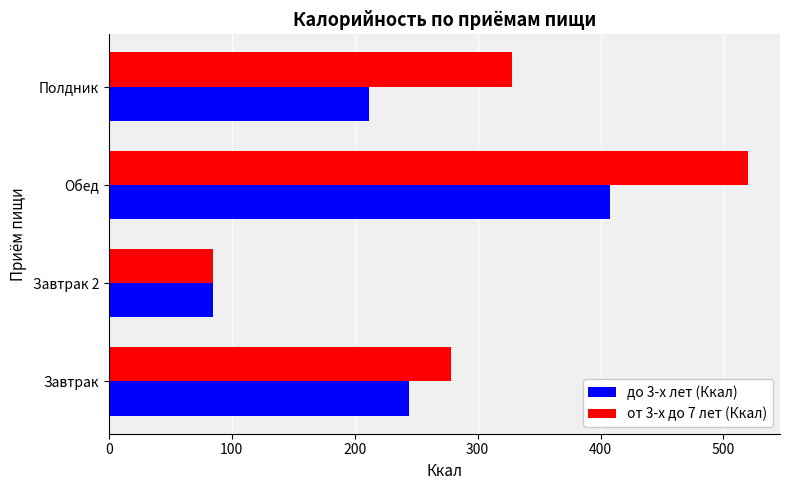

The от 3-х до 7 лет (Ккал) series shows 103.0 at Полдник. True or false?

False